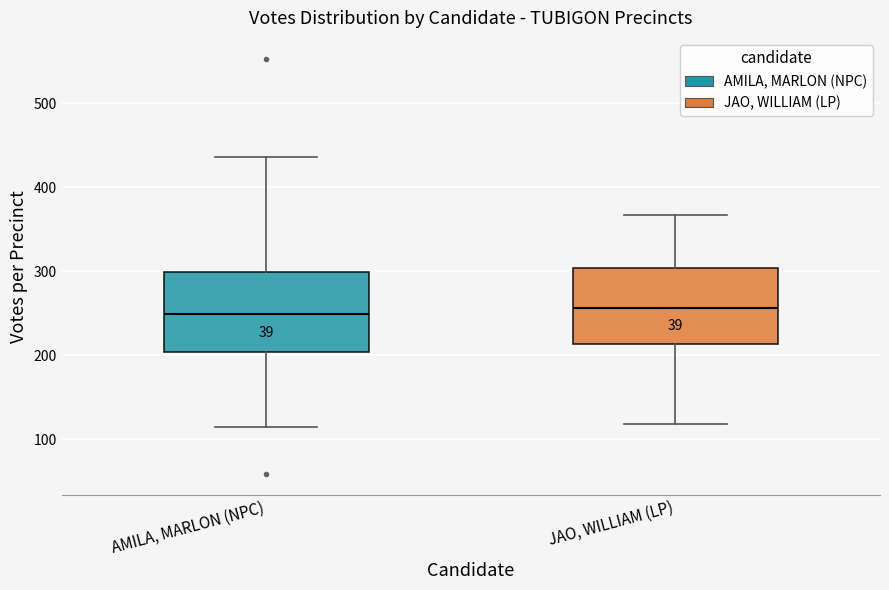

Reading left to right, read every box against the y-axis: the position of its median line, the range the box covers, and the ends of its whiskers. The values are not printed on the chart, so give them approximately, as read against the axis.

AMILA, MARLON (NPC): median 250, box 200 to 300, whiskers 120 to 440
JAO, WILLIAM (LP): median 260, box 210 to 300, whiskers 120 to 370